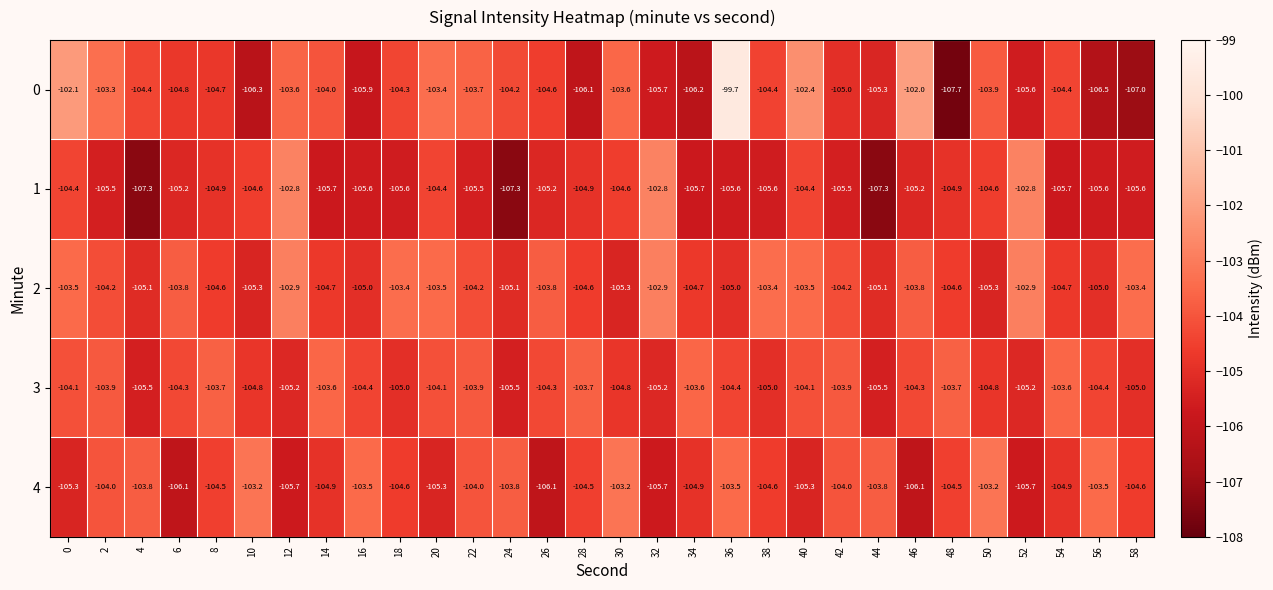

What is the sum of the 3 values at 12 and 8?

-208.9